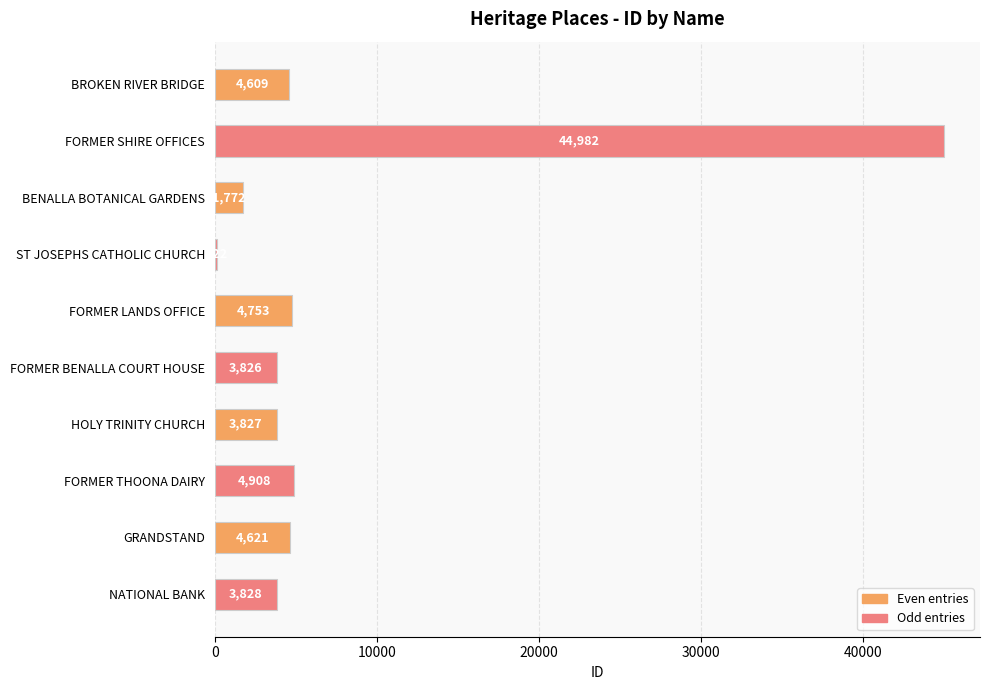

True or false: the data shows 1401 at NATIONAL BANK.

False